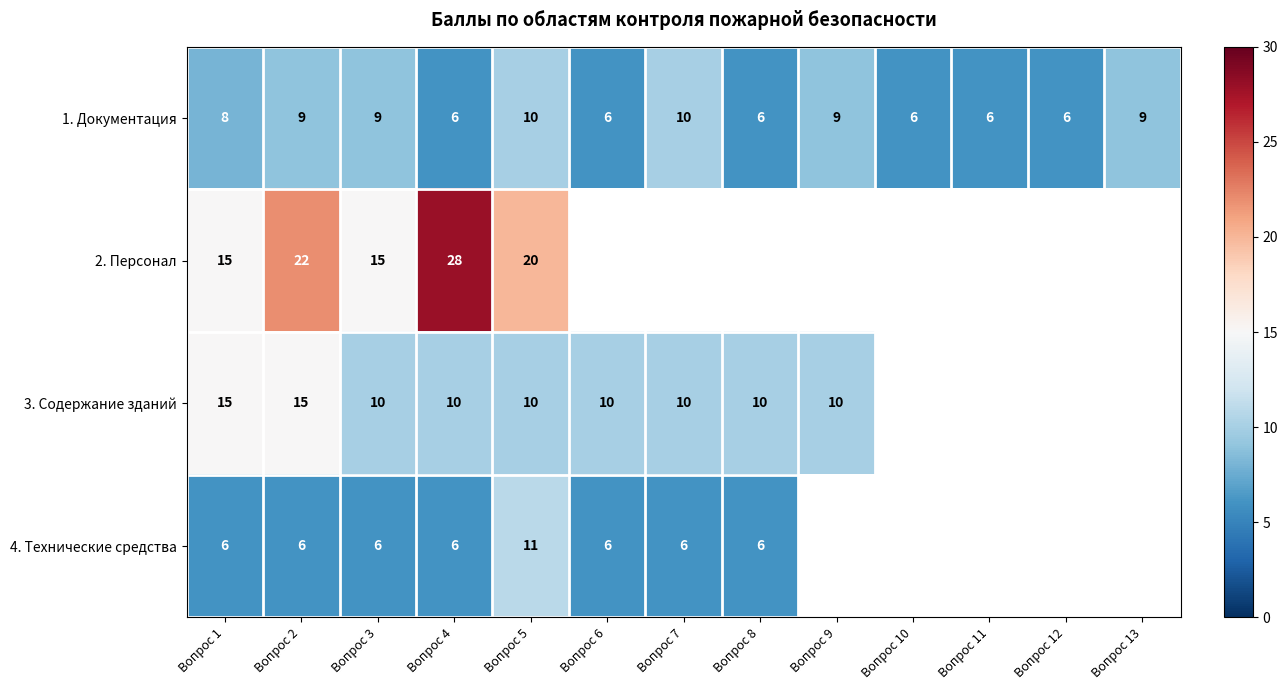

Count the 1. Документация values in the range 6 to 9.

11